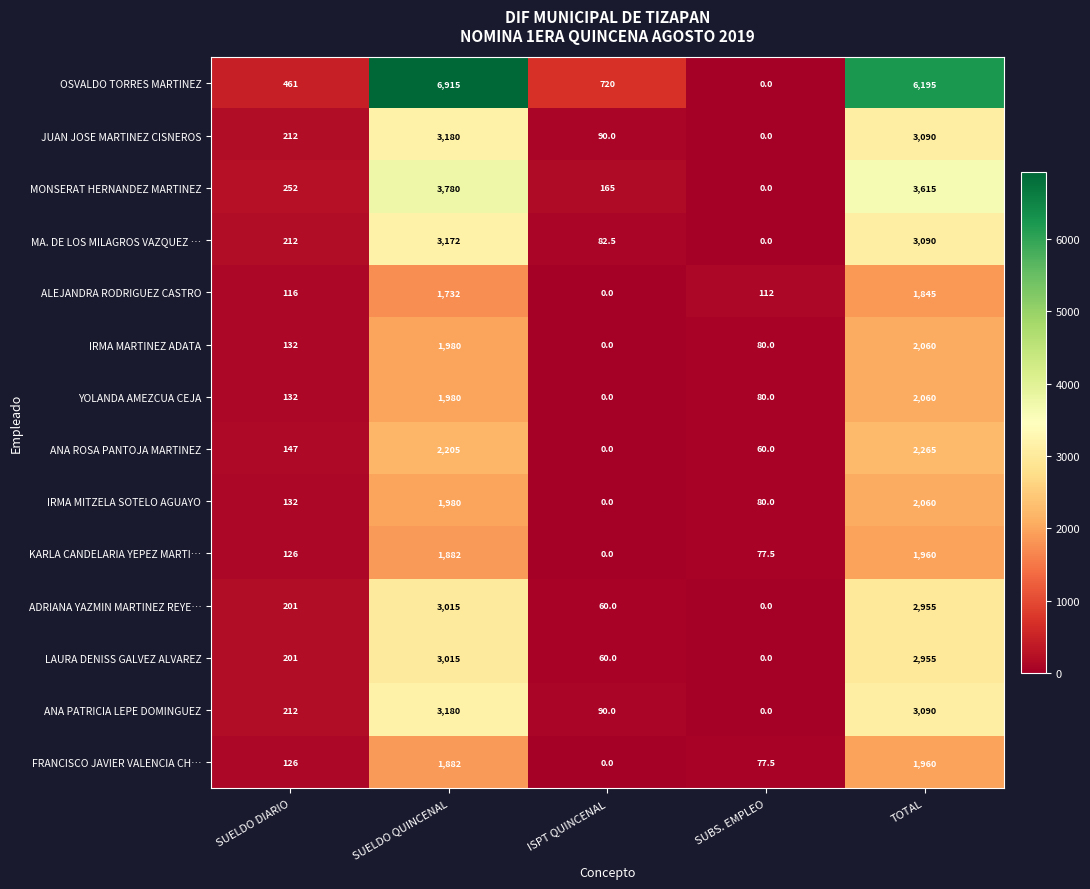

Which series has the largest total across all categories?

OSVALDO TORRES MARTINEZ